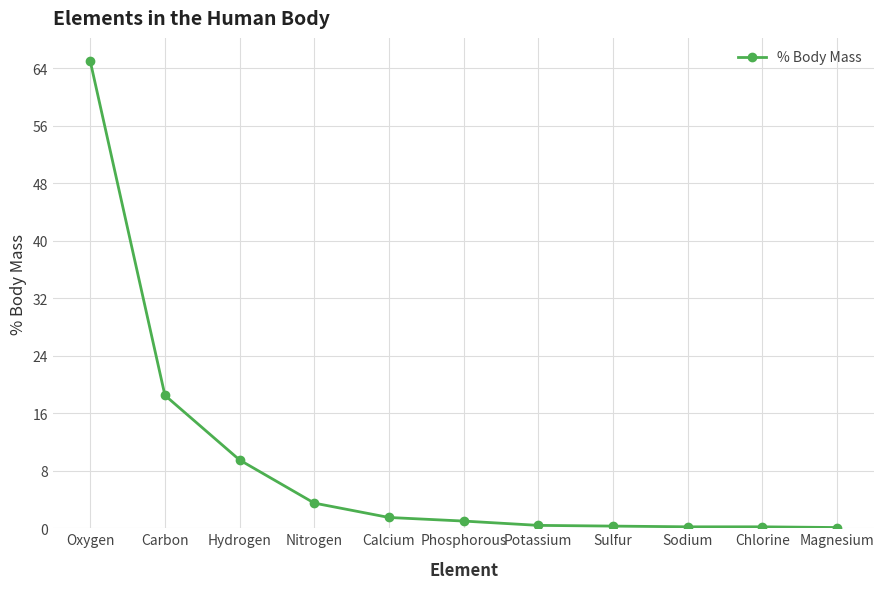

Which category has the highest value across all series?

Oxygen